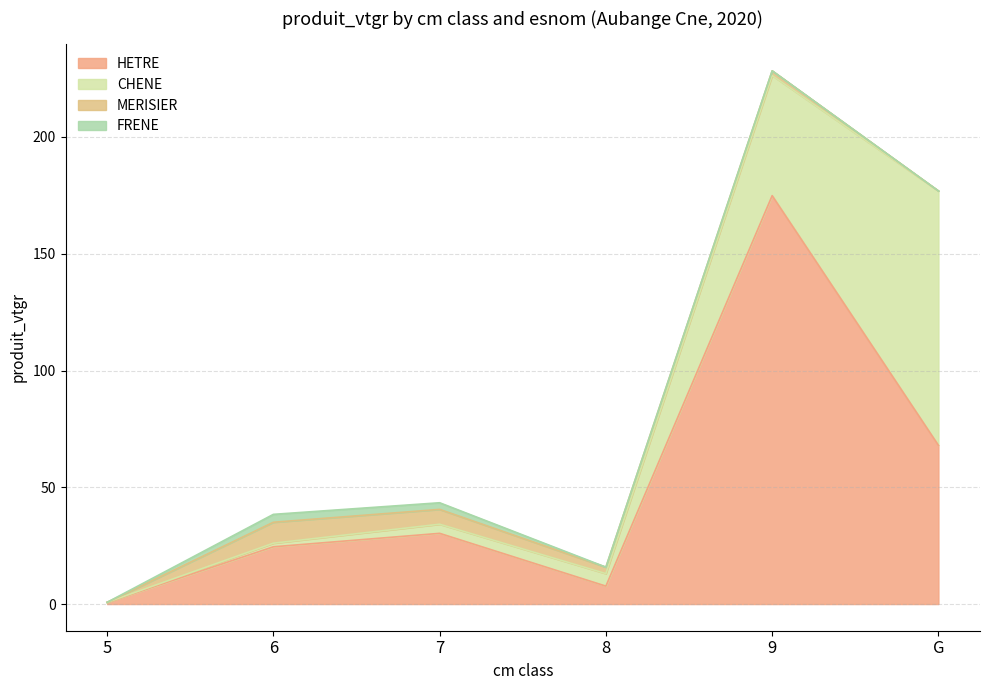

True or false: FRENE and HETRE cross at least once.

False